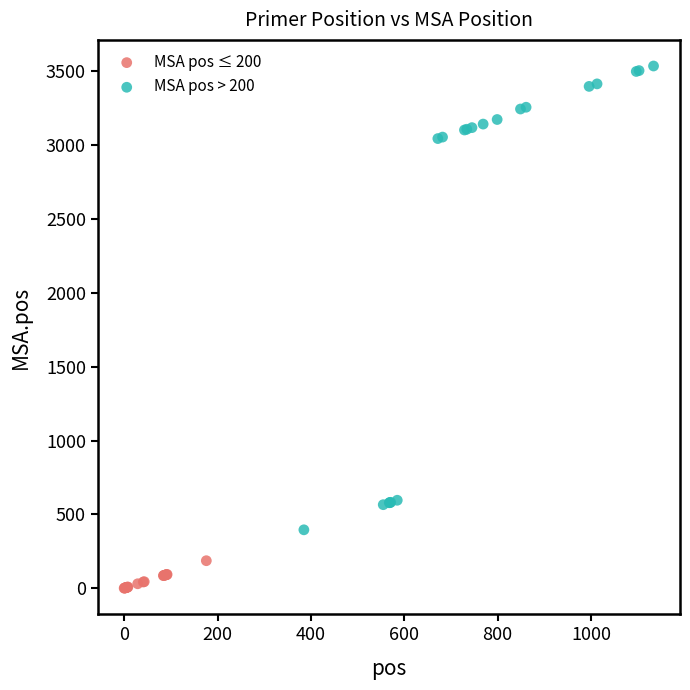

Which series reaches the maximum Y coordinate?

MSA pos > 200